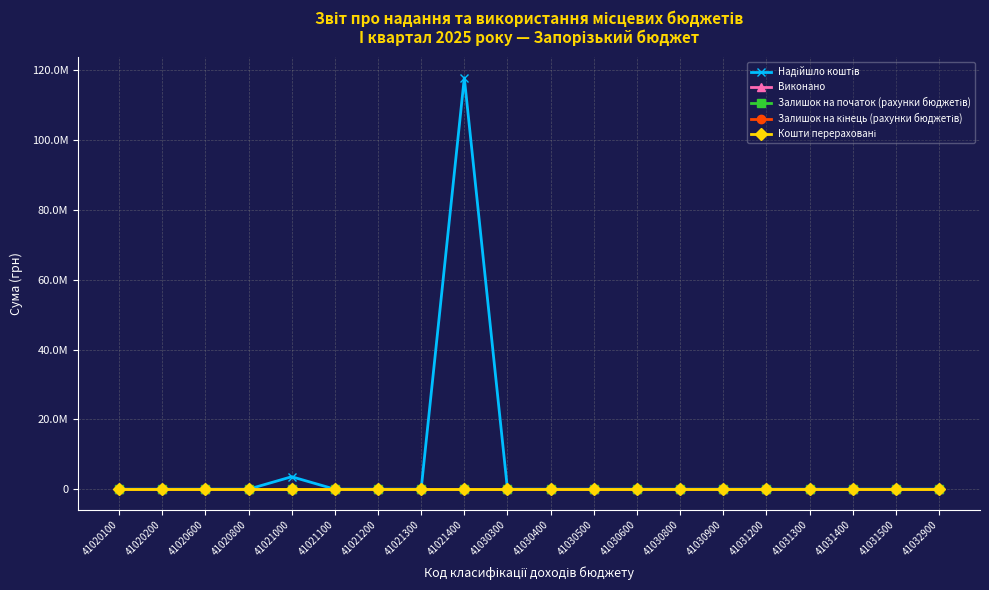

Does the chart display data point markers on the line(s)?

Yes